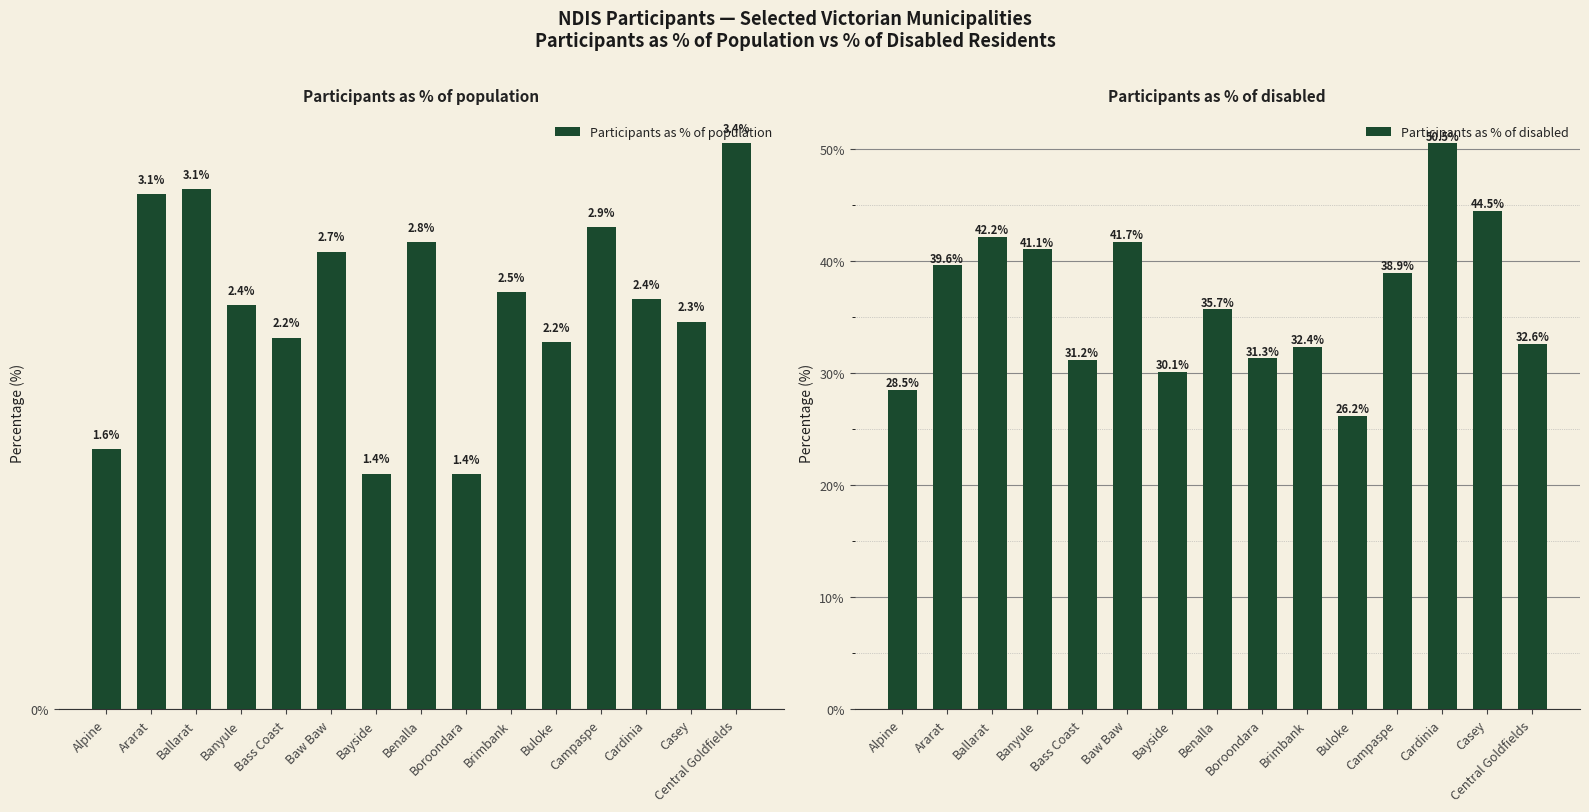

Is it true that Participants as % of disabled equals 45.1 at Boroondara?

False